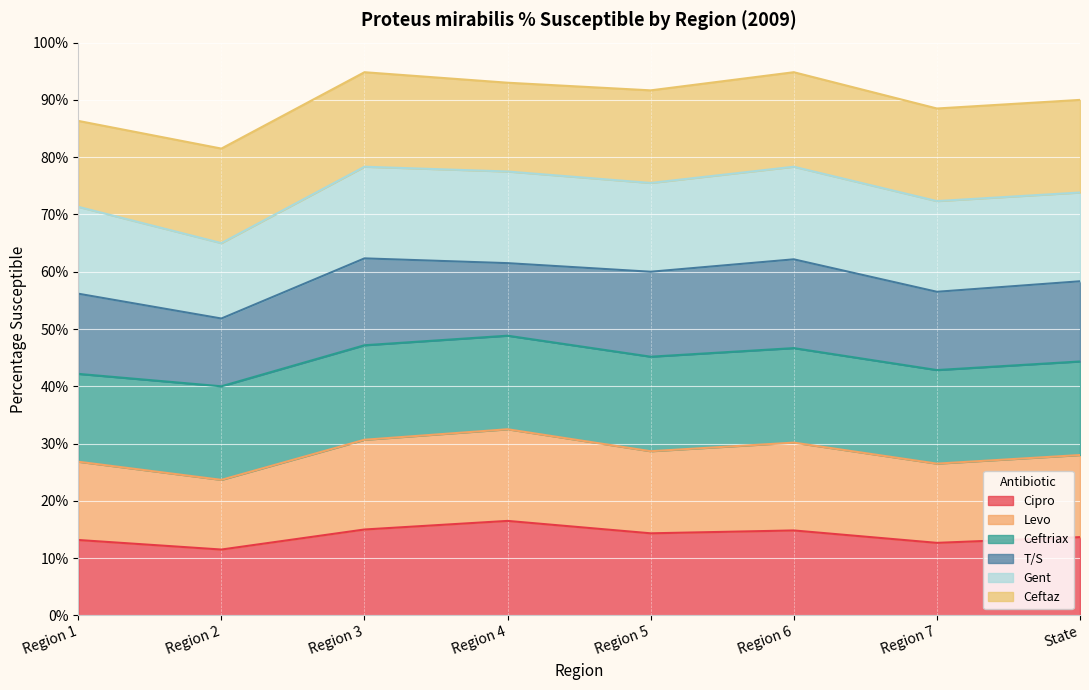

Which series changed the most between Region 1 and Region 3?

Cipro2